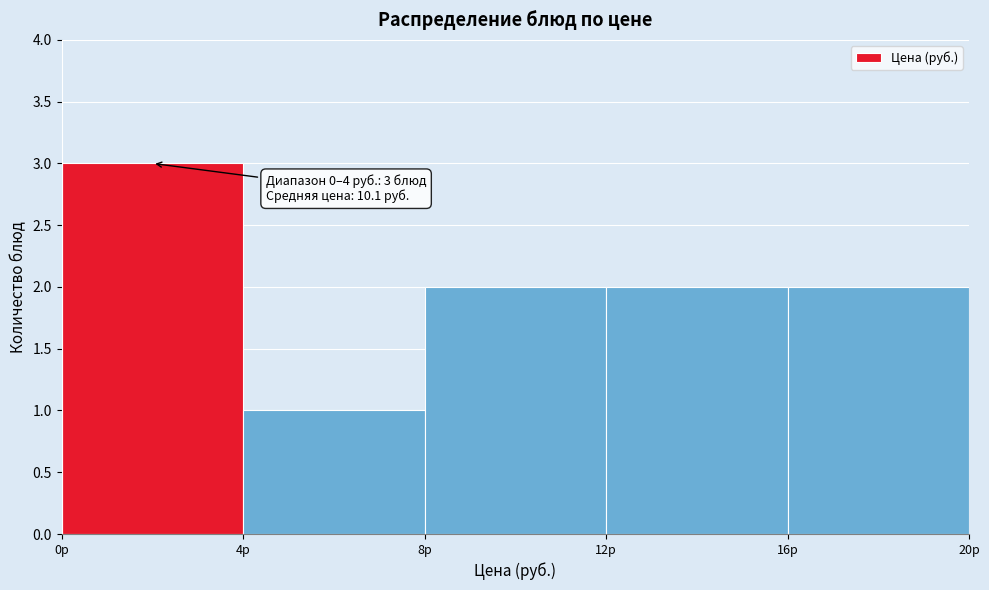

Over which range of the x-axis is the bar tallest?

0 to 4